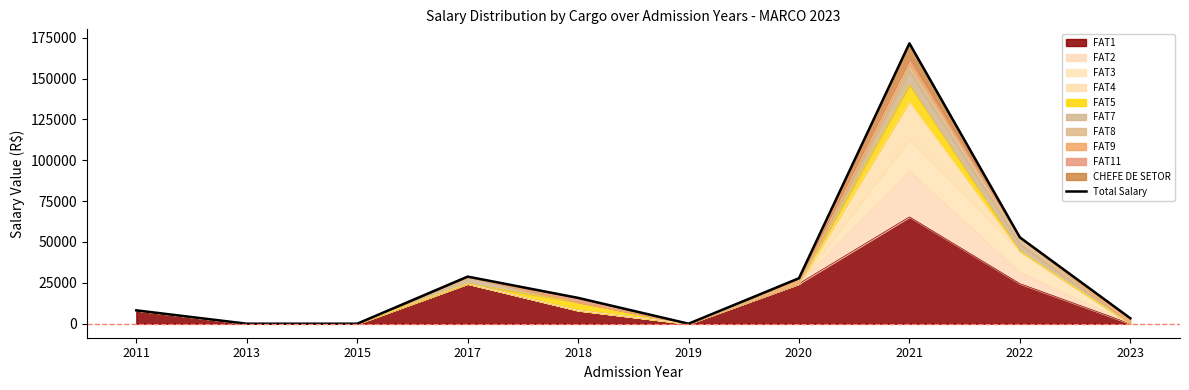

How many lines are shown in the chart?

1